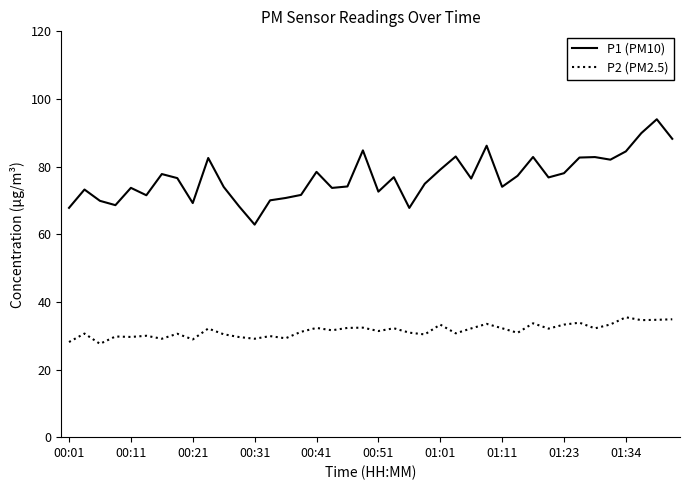

Which series has the largest total across all categories?

P1 (PM10)